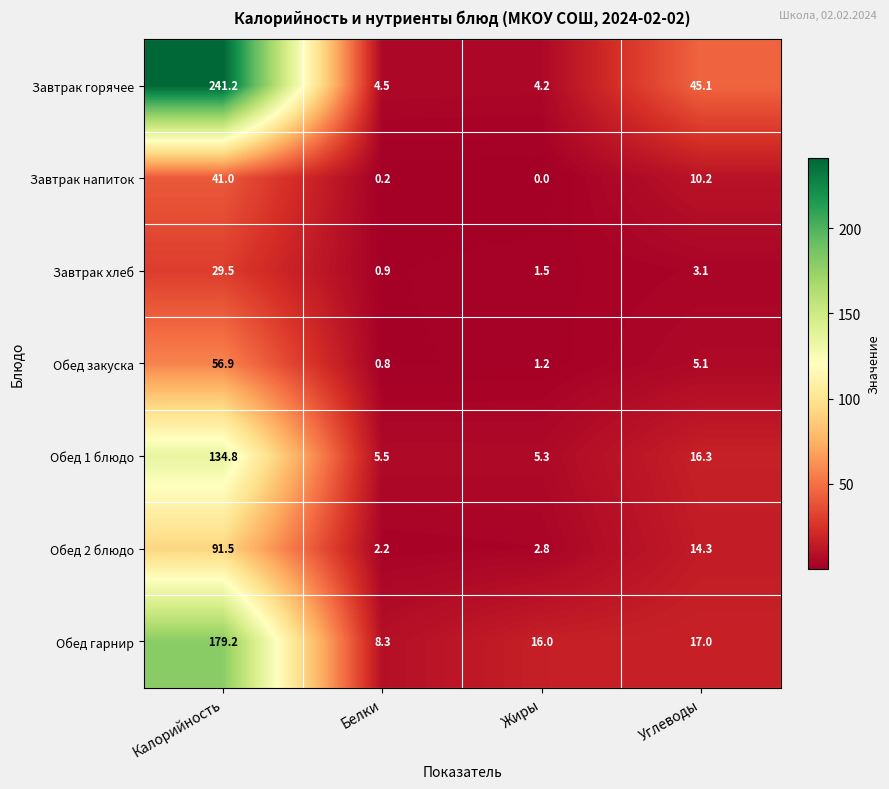

How many data points in Обед гарнир are less than 17?

2